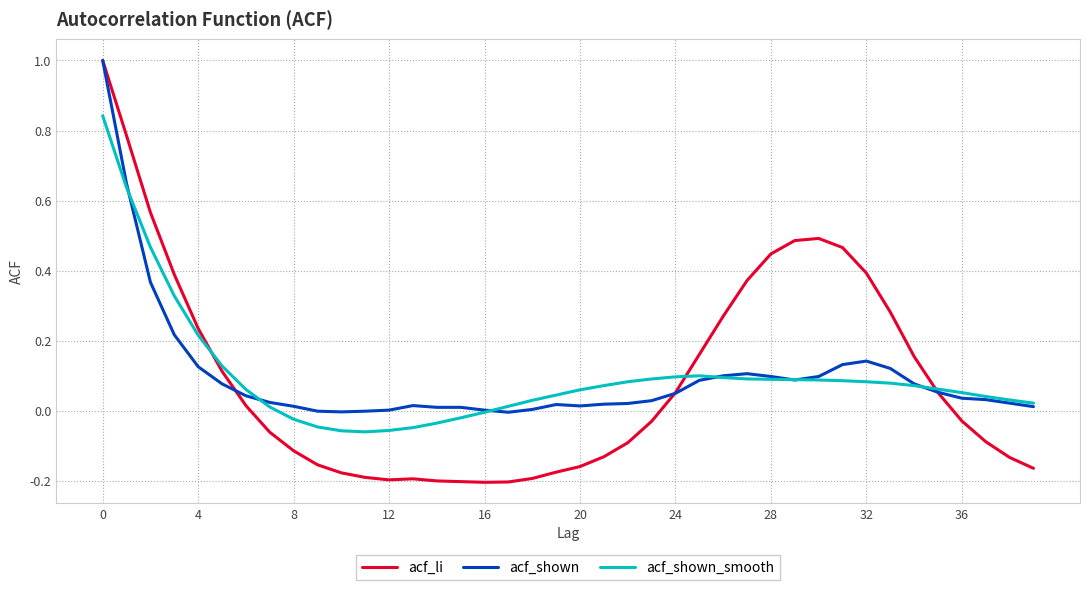

Which series has the widest spread of values?

acf_li